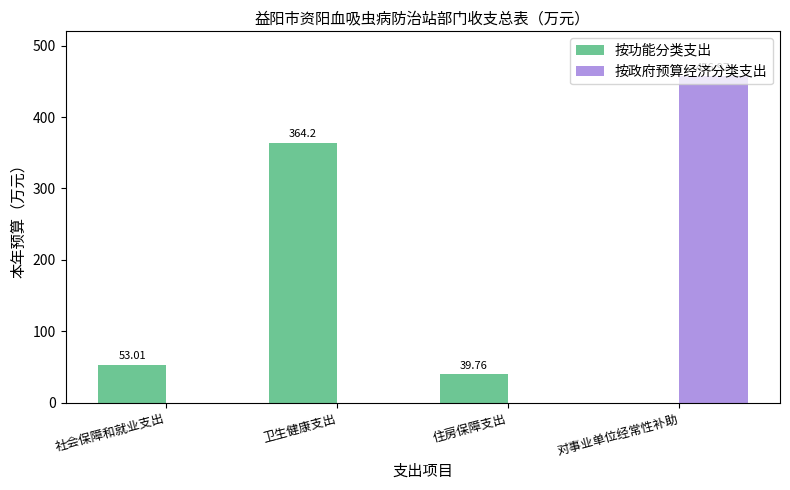

What is the average value of the 按政府预算经济分类支出 series?

114.2